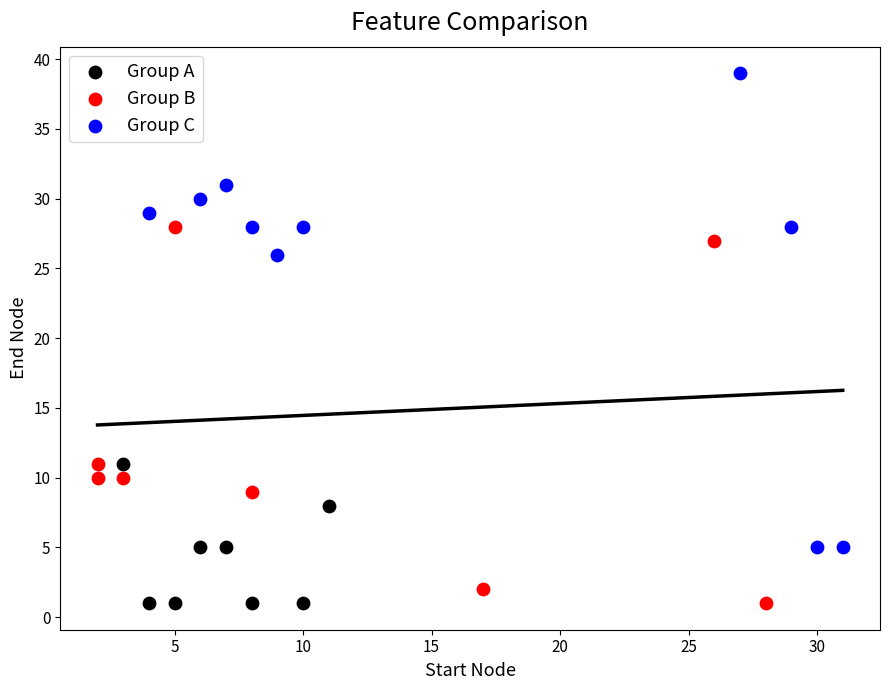

What are all the series names shown in the legend?

Group A, Group B, Group C